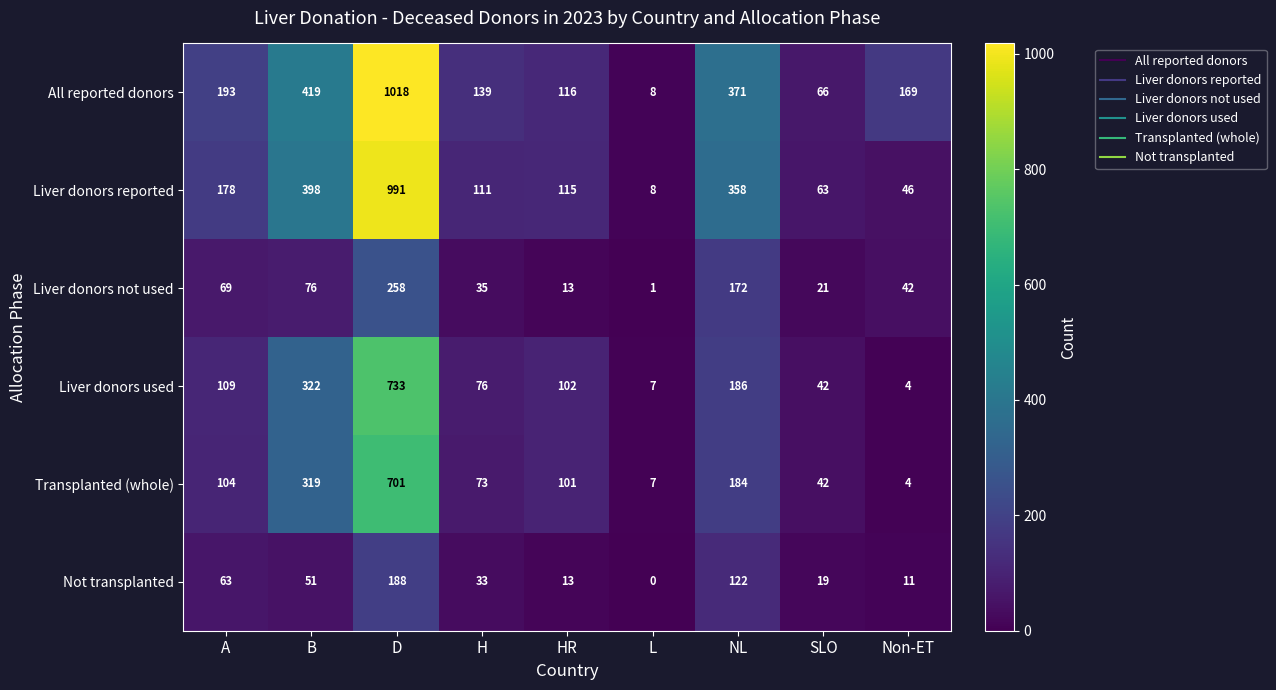

What is the approximate value of Transplanted (whole) at SLO, to the nearest 10?

40